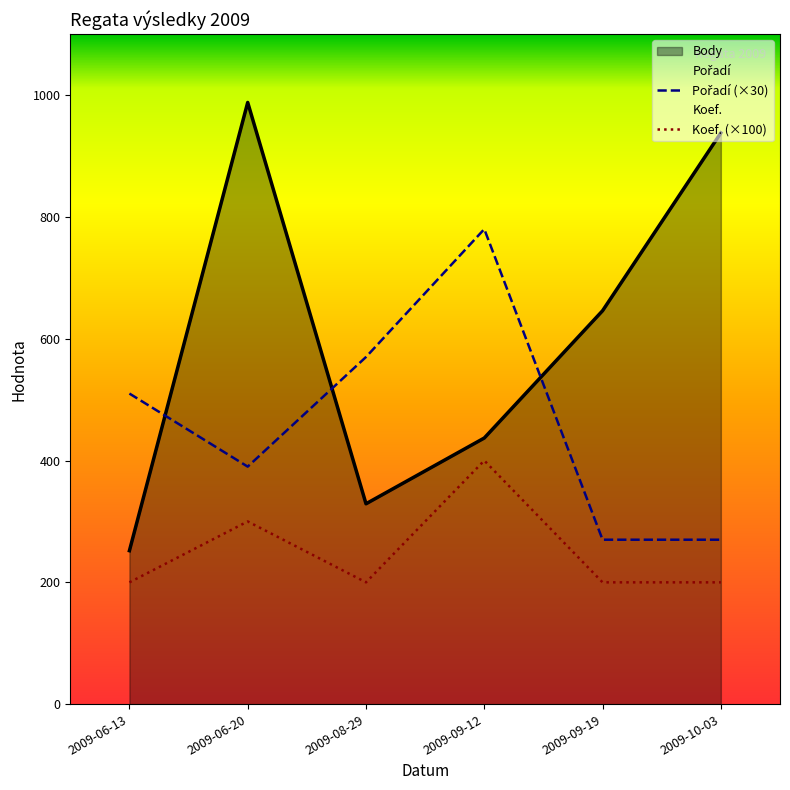

Reading right to left, extract all data points from this chart.

Body: 938	646	437	329	988	252
Pořadí: 270	270	780	570	390	510
Koef.: 200	200	400	200	300	200